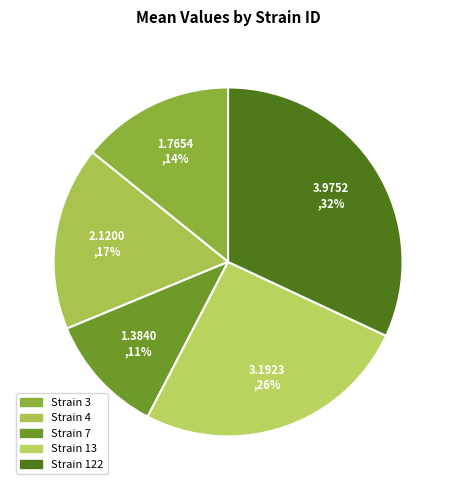

Does any single category account for the majority?

No